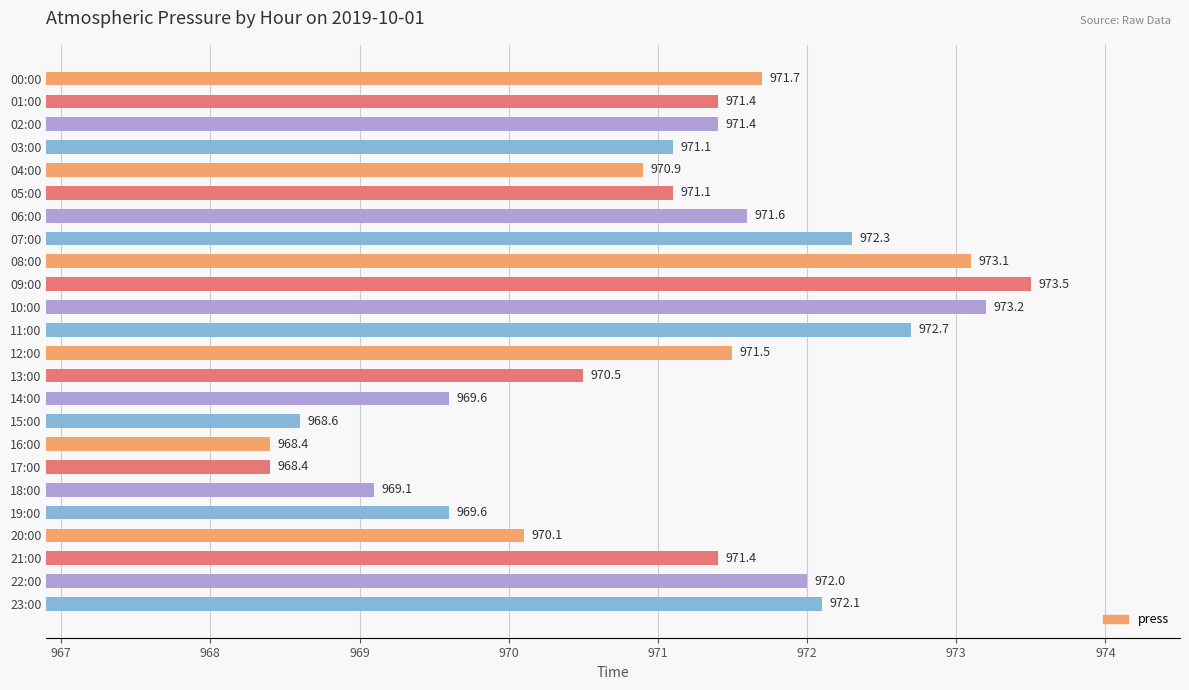

The value at 09:00 is 658.4. True or false?

False